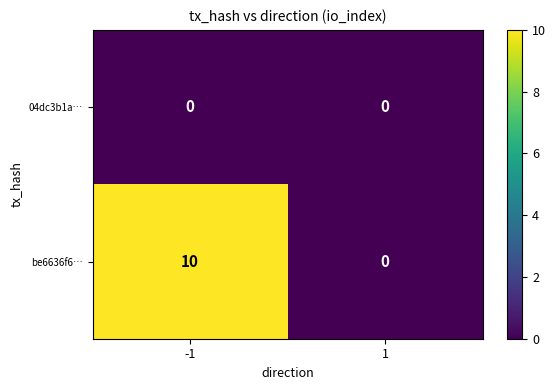

Read the be6636f6… value at -1.

10